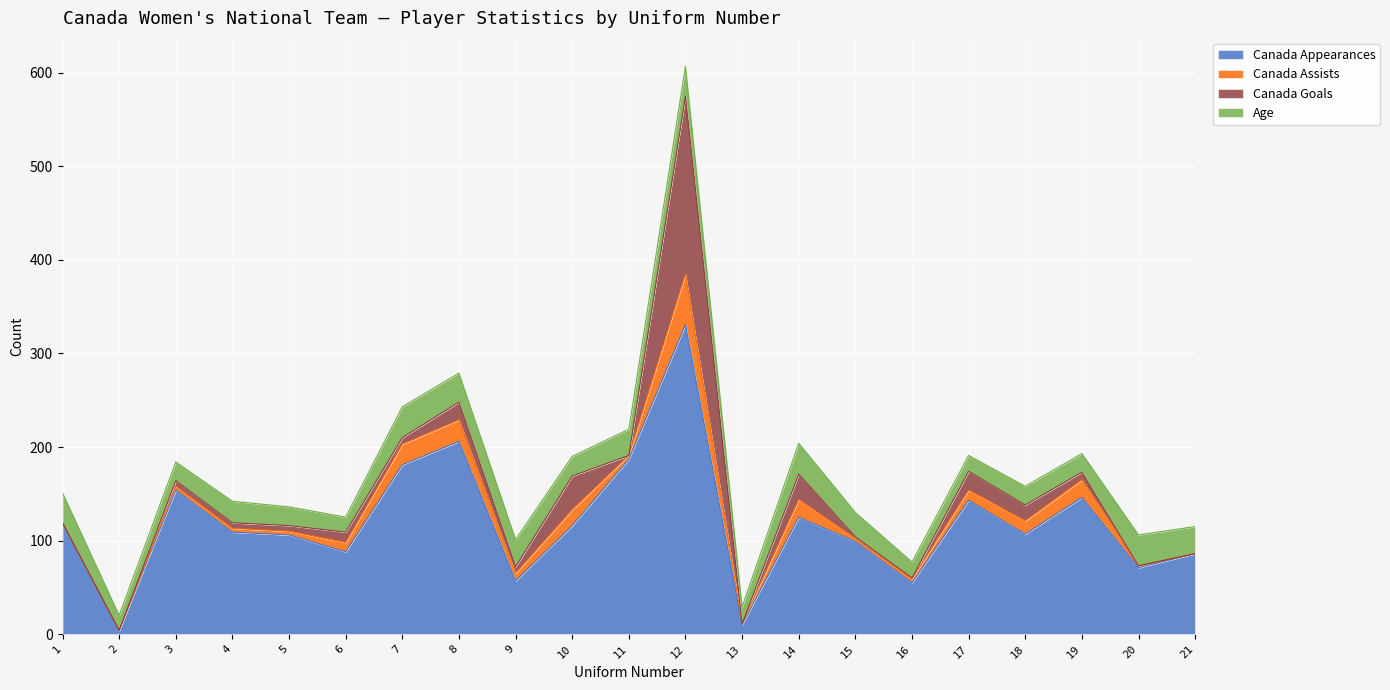

Where is the first local minimum for Canada Appearances?

2